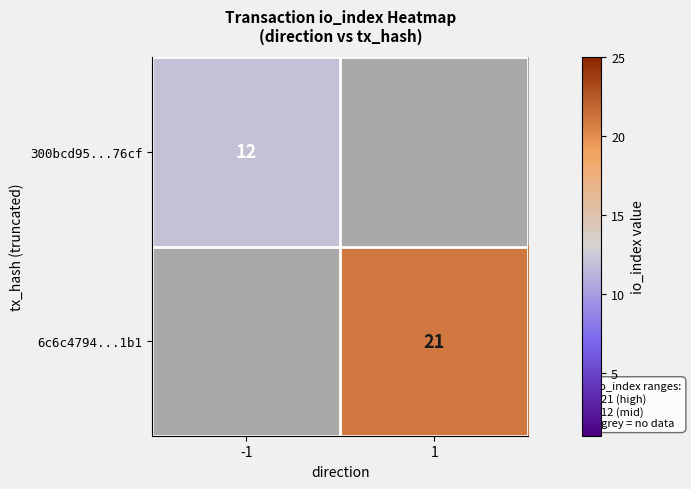

What is the greatest value displayed?

21